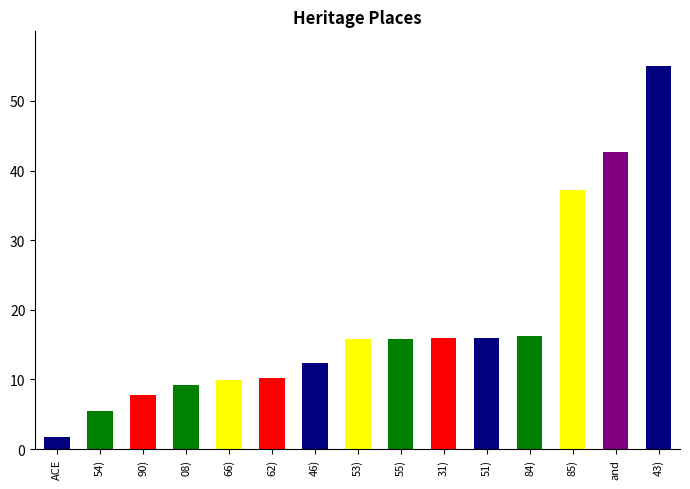

True or false: the data shows 16.2 at 84).

True